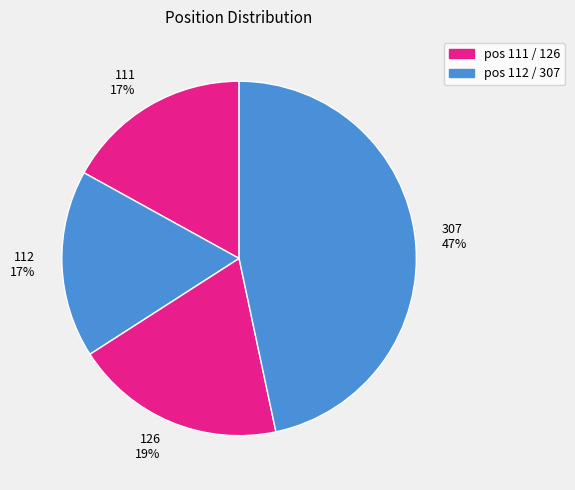

To the nearest percent, what percentage of the pie is 126?

19%